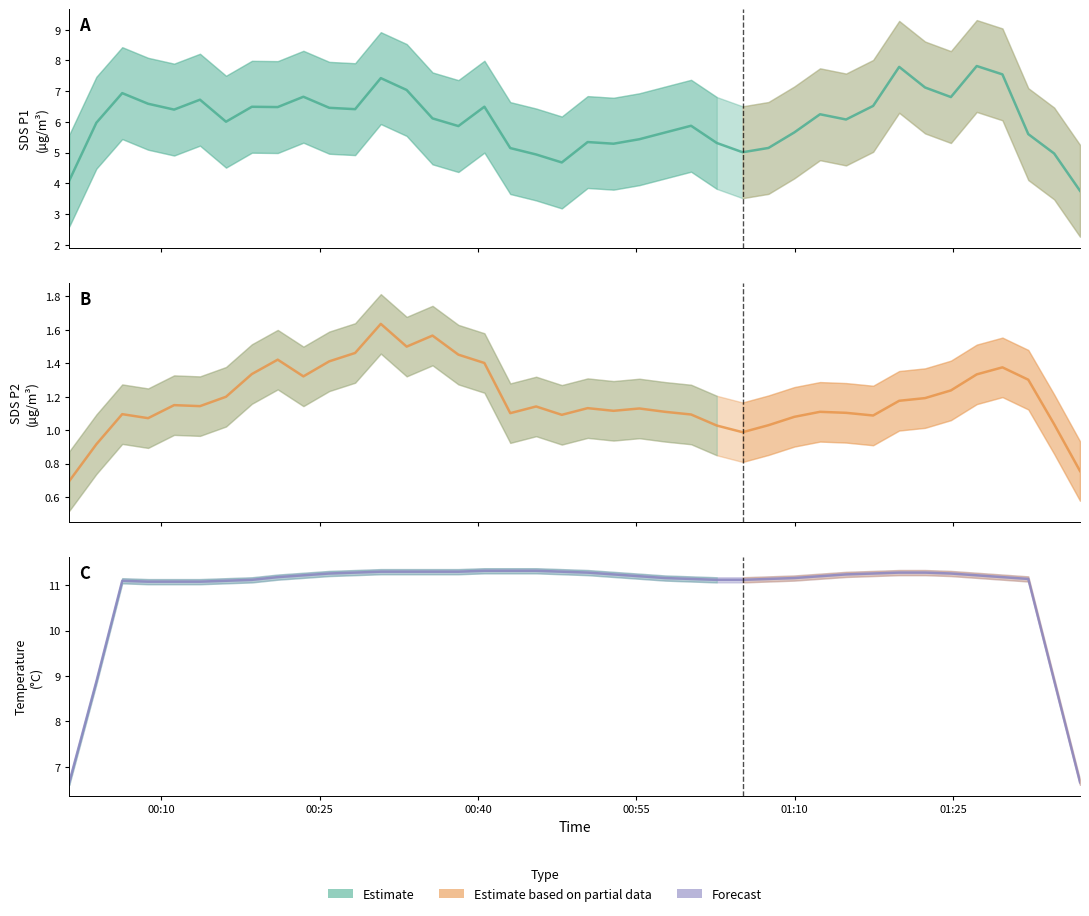

True or false: SDS_P2 (smoothed) has more than 0 interior local peaks.

True